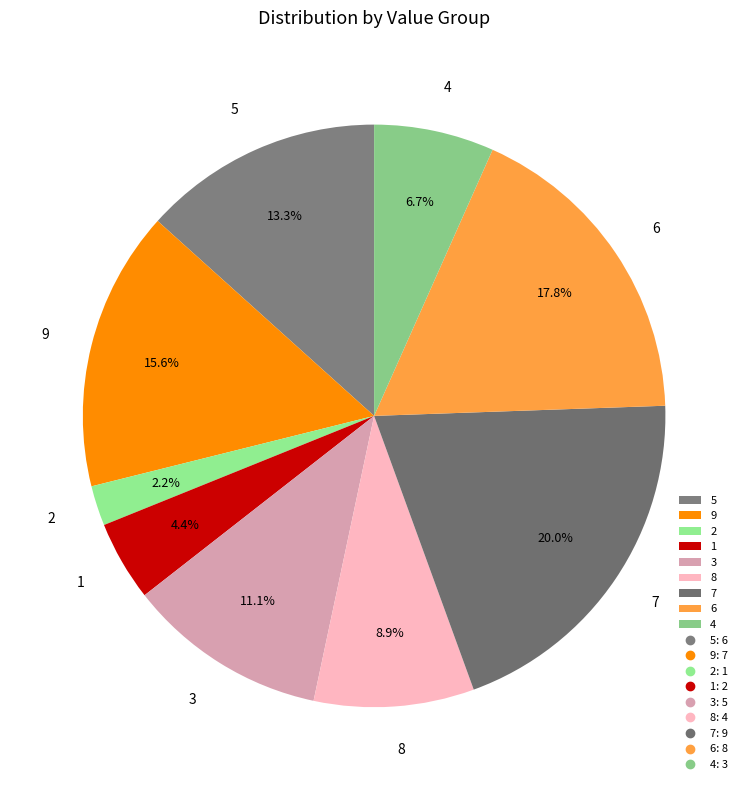

Which has a higher value, 1 or 5?

5